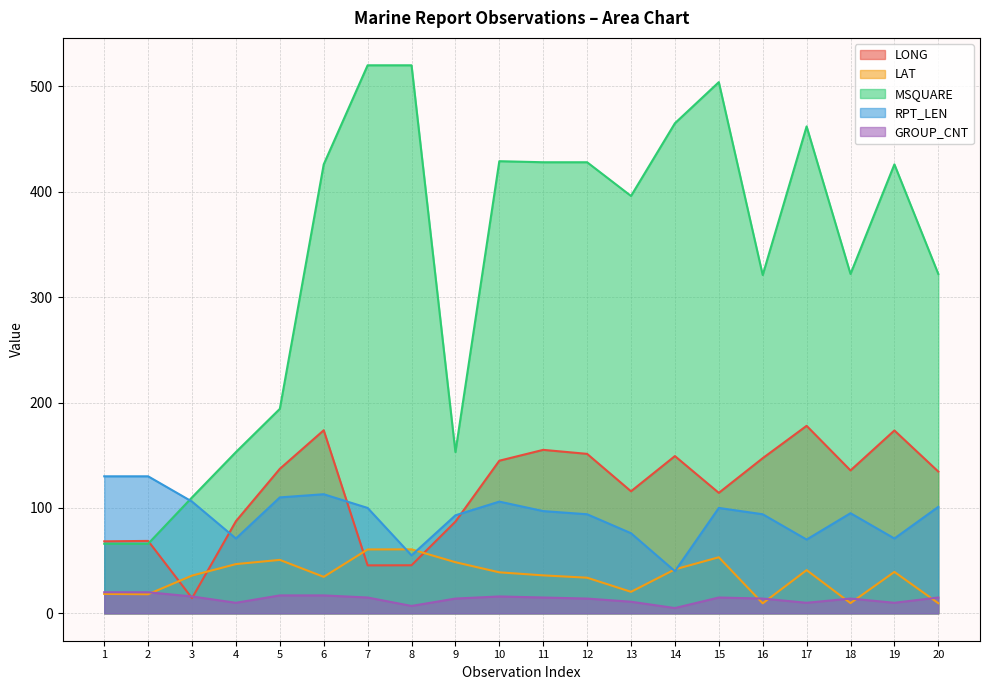

At how many categories does at least one series exceed 106?

20